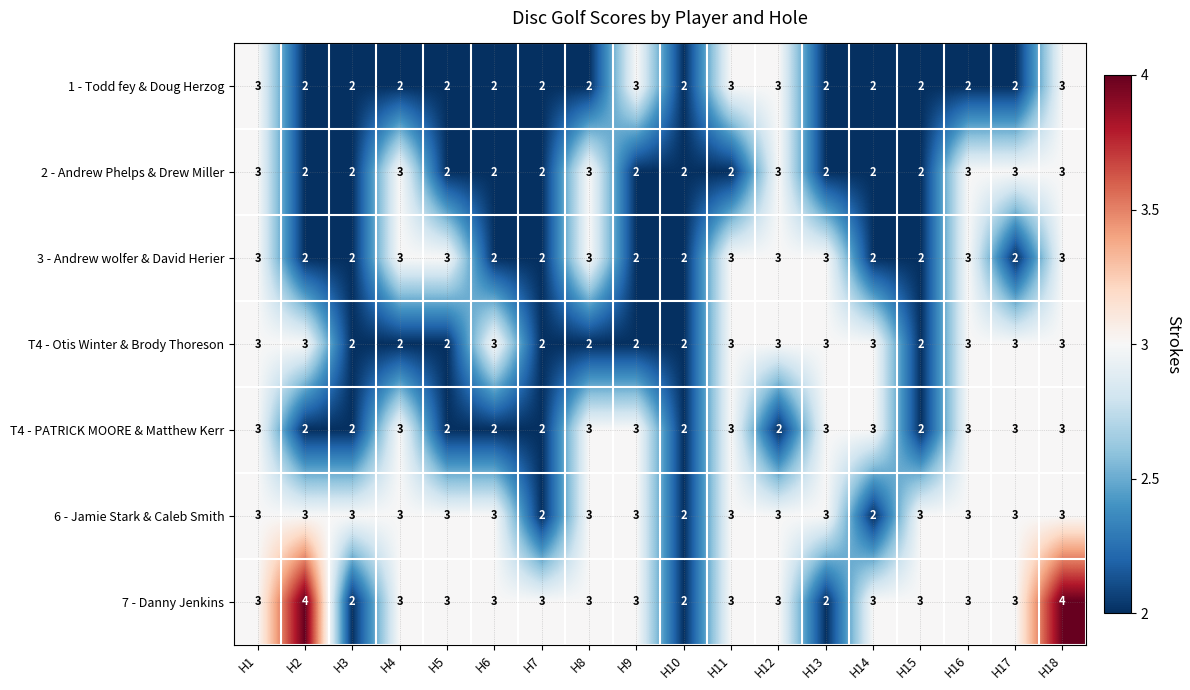

True or false: T4 - PATRICK MOORE & Matthew Kerr has a value of 2 at H15.

True